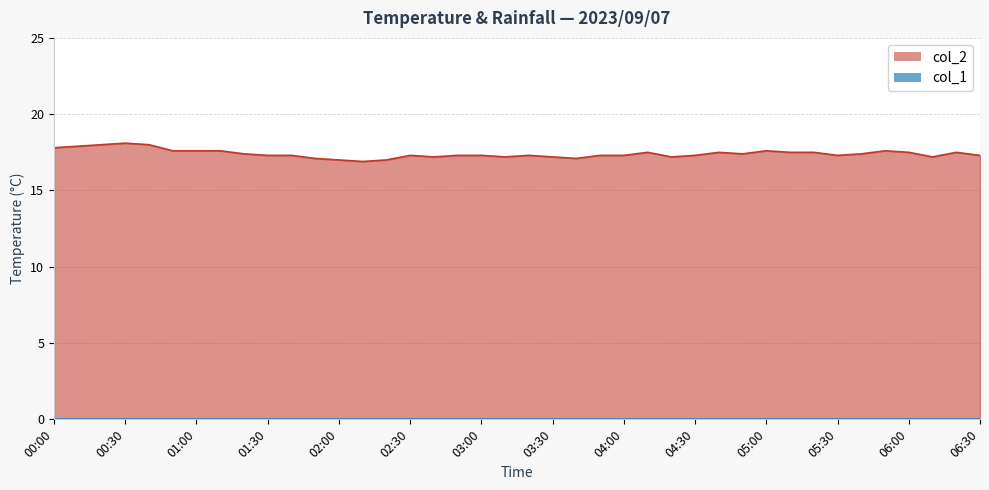

Reading left to right, extract all data points from this chart.

17.8	17.9	18.0	18.1	18.0	17.6	17.6	17.6	17.4	17.3	17.3	17.1	17.0	16.9	17.0	17.3	17.2	17.3	17.3	17.2	17.3	17.2	17.1	17.3	17.3	17.5	17.2	17.3	17.5	17.4	17.6	17.5	17.5	17.3	17.4	17.6	17.5	17.2	17.5	17.3